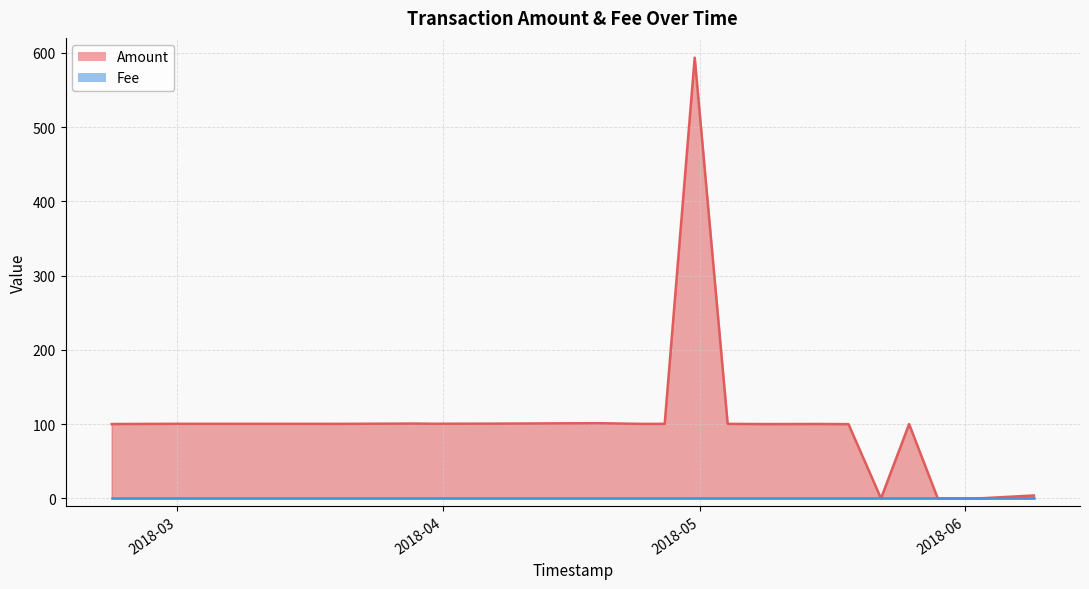

How many values are below 100?

5